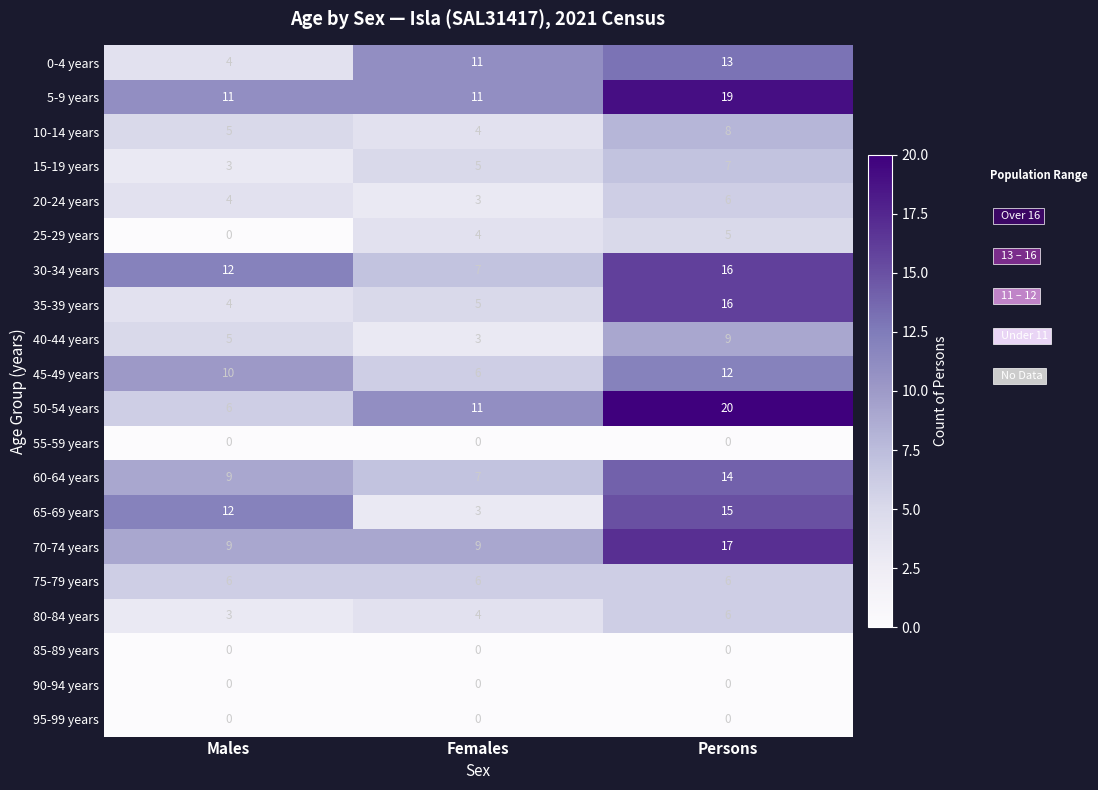

Is the value of 70-74 years at Females greater than the value of 45-49 years at Females?

Yes